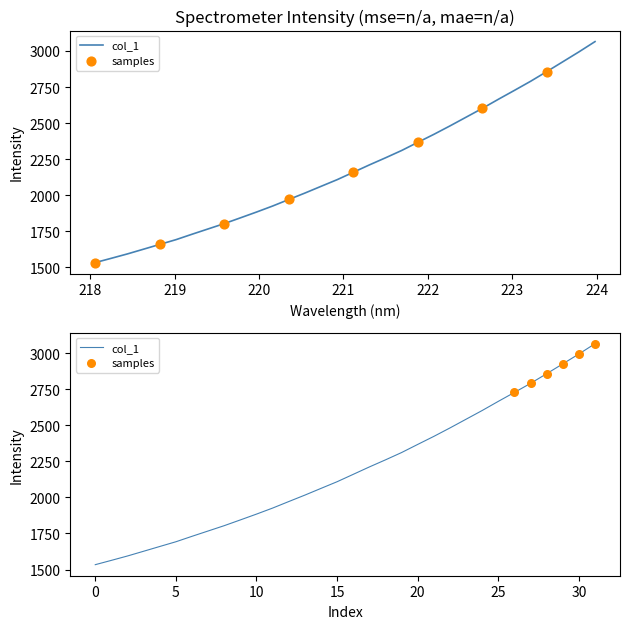

Which has a higher value, 218.442 or 219.2067?

219.2067